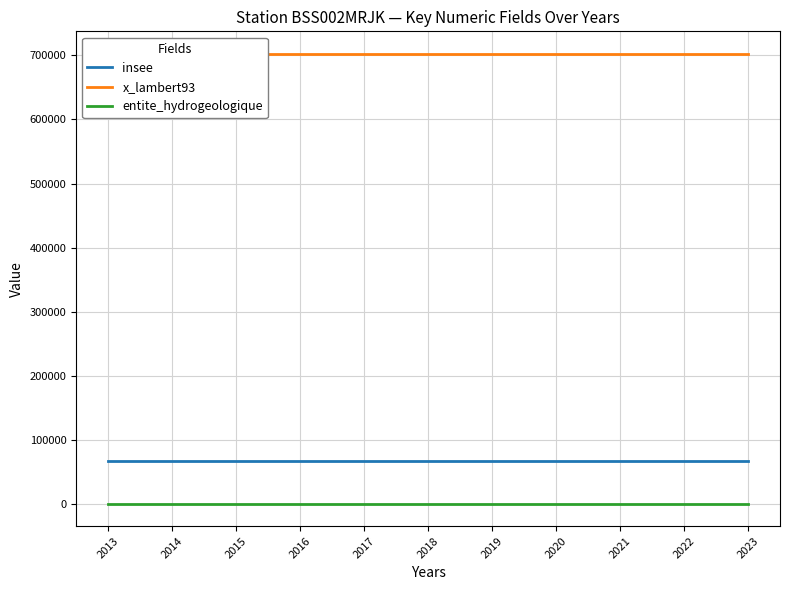

Which has a higher value, 2015 or 2017?

2015